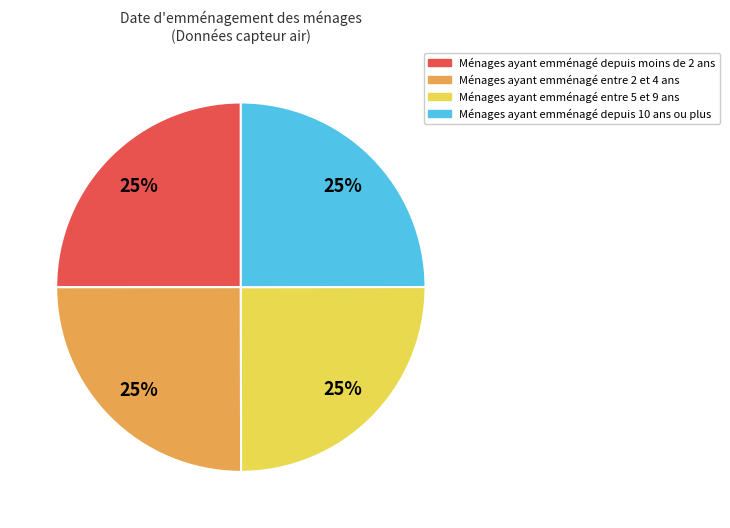

Is there any slice that represents more than half of the pie?

No